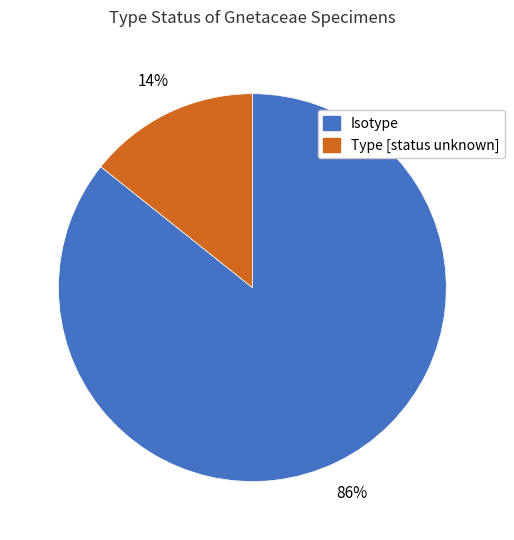

Does any single category account for the majority?

Yes